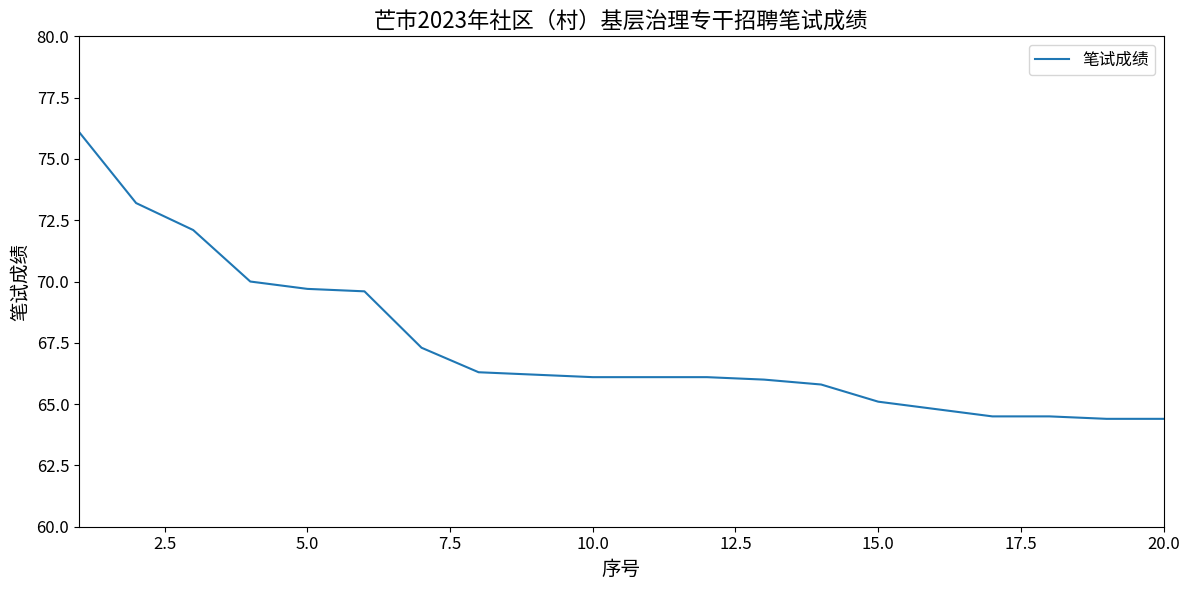

What is the maximum value shown in the chart?

76.1